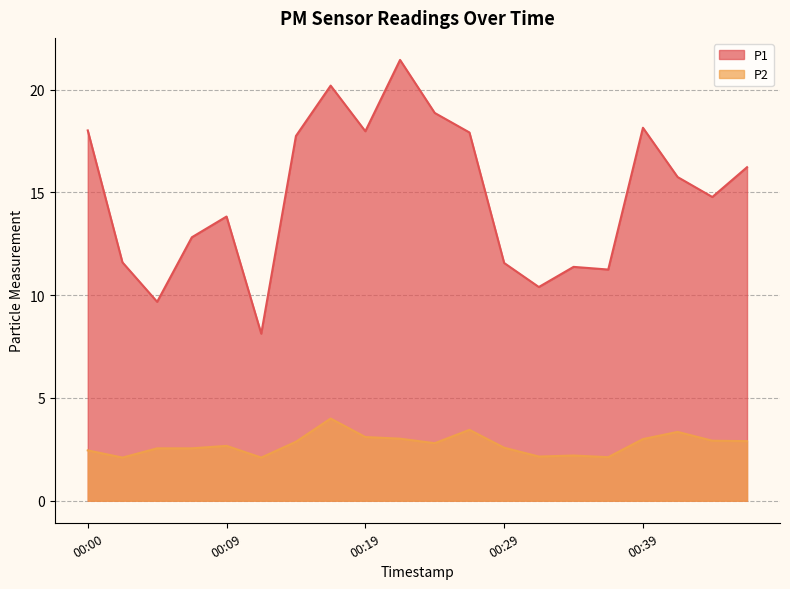

What is the difference between the P1 values at 00:24 and 00:02?

7.3